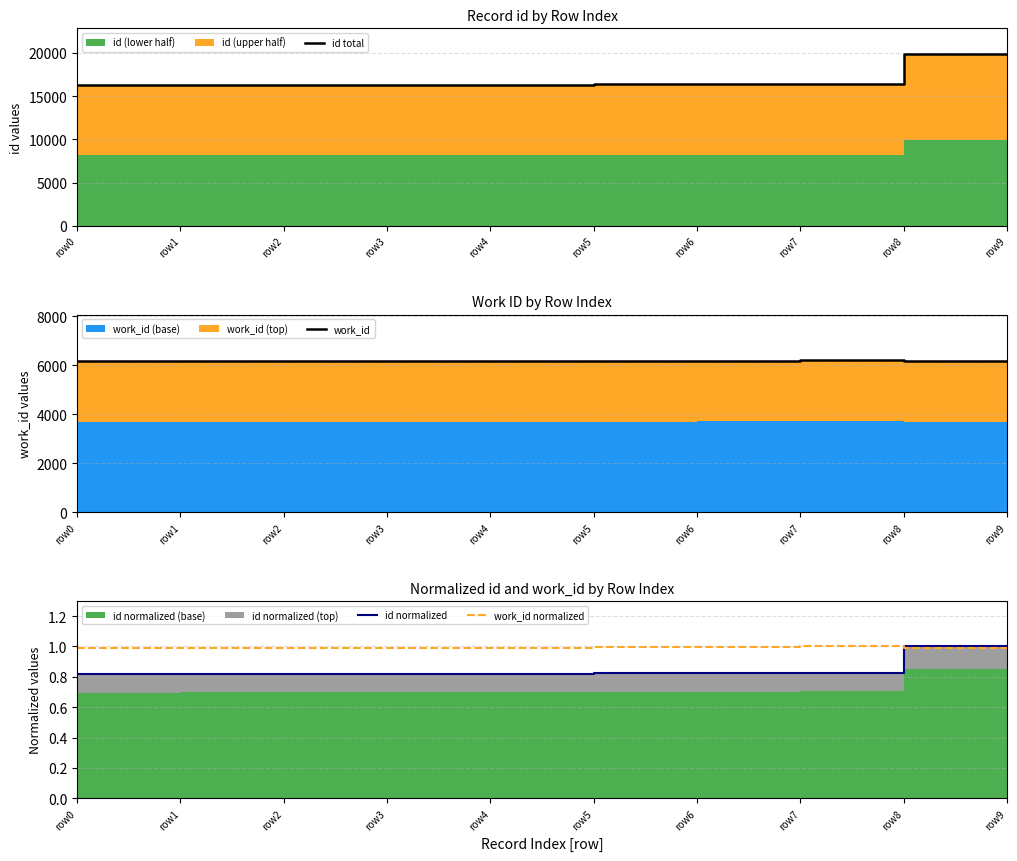

True or false: id total and work_id normalized intersect in this chart.

False